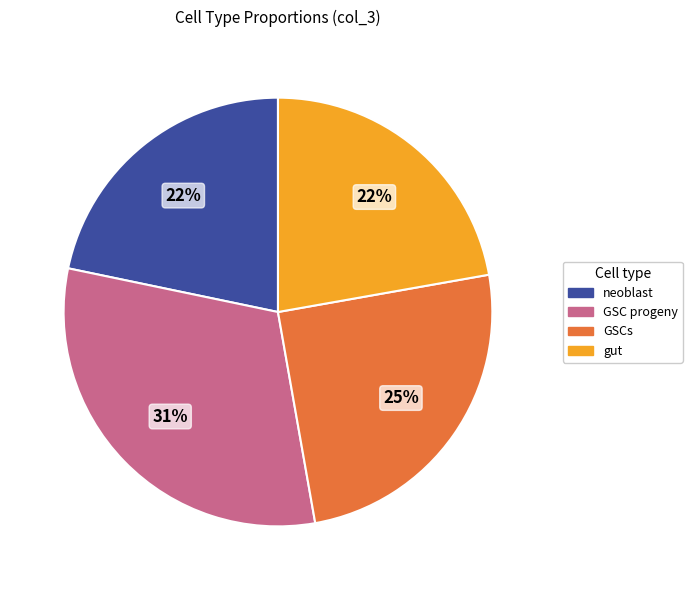

Is the sum of neoblast and GSCs greater than half?

No